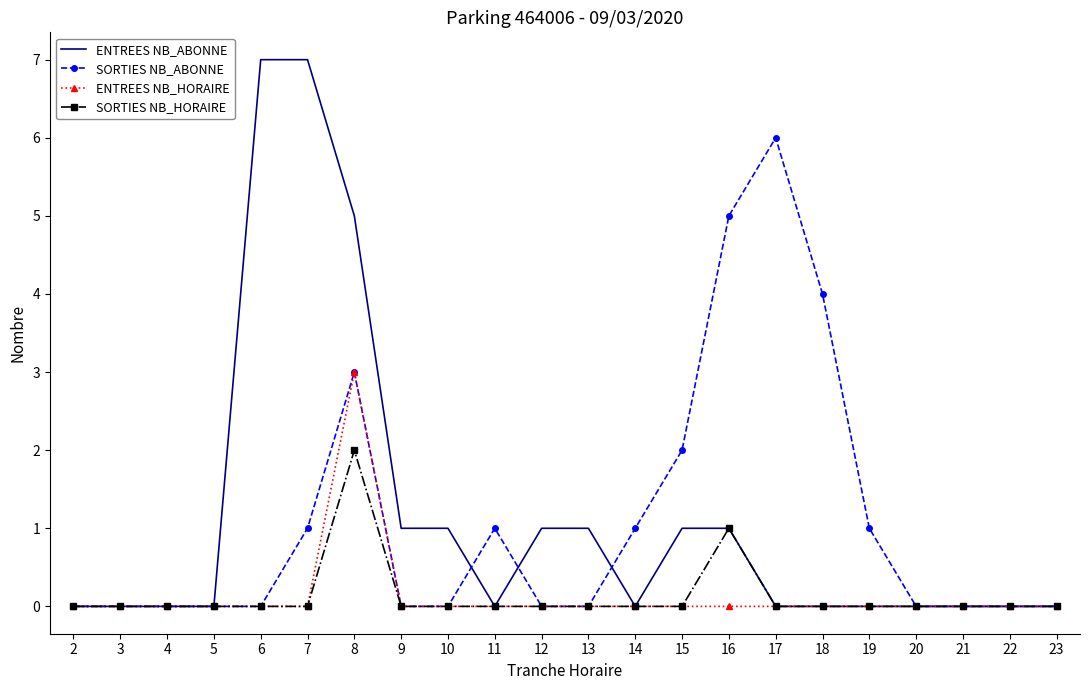

At which category is the sum across all series the highest?

8